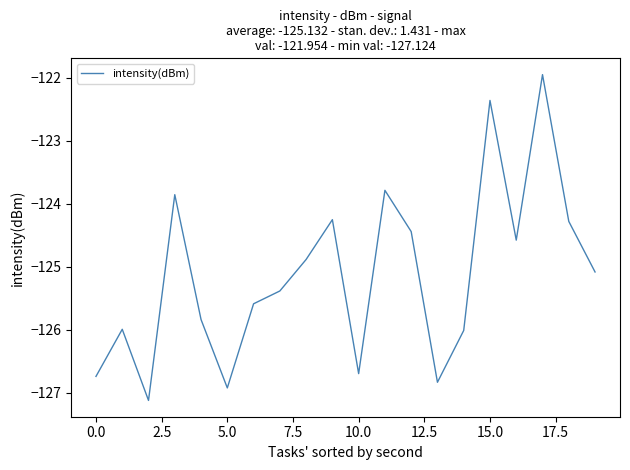

Reading left to right, transcribe all the data shown in this chart.

-126.7	-126.0	-127.1	-123.9	-125.8	-126.9	-125.6	-125.4	-124.9	-124.3	-126.7	-123.8	-124.4	-126.8	-126.0	-122.4	-124.6	-122.0	-124.3	-125.1